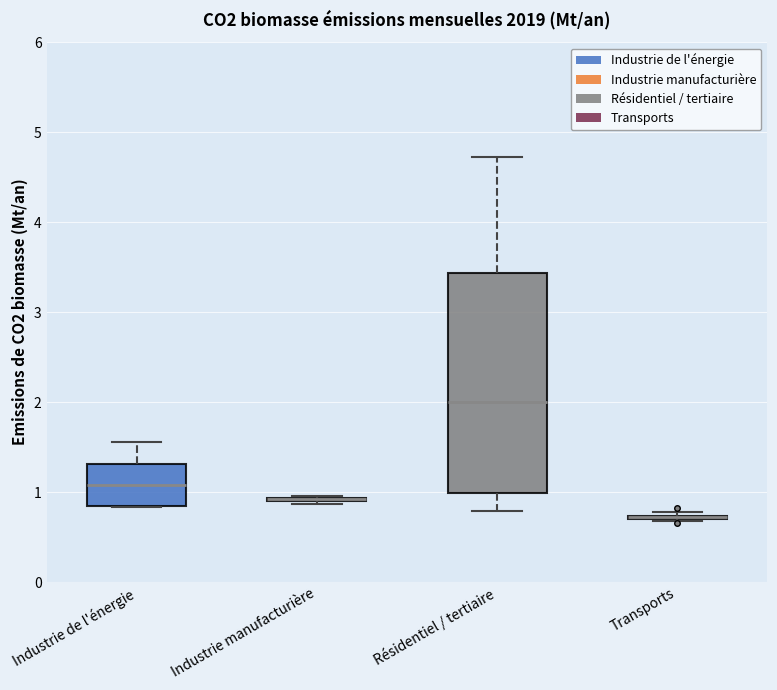

Reading left to right, transcribe this box plot: for each box, give where its median line is, the range the box spans, and where its two whiskers end, as read against the y-axis. The values are not printed on the chart, so give them approximately, as read against the axis.

Industrie de l'énergie: median 1.1, box 0.8 to 1.3, whiskers 0.8 to 1.6
Industrie manufacturière: box collapsed to a line at 0.9, whiskers 0.9 to 1.0
Résidentiel / tertiaire: median 2.0, box 1.0 to 3.4, whiskers 0.8 to 4.7
Transports: box collapsed to a line at 0.7, whiskers 0.7 to 0.8